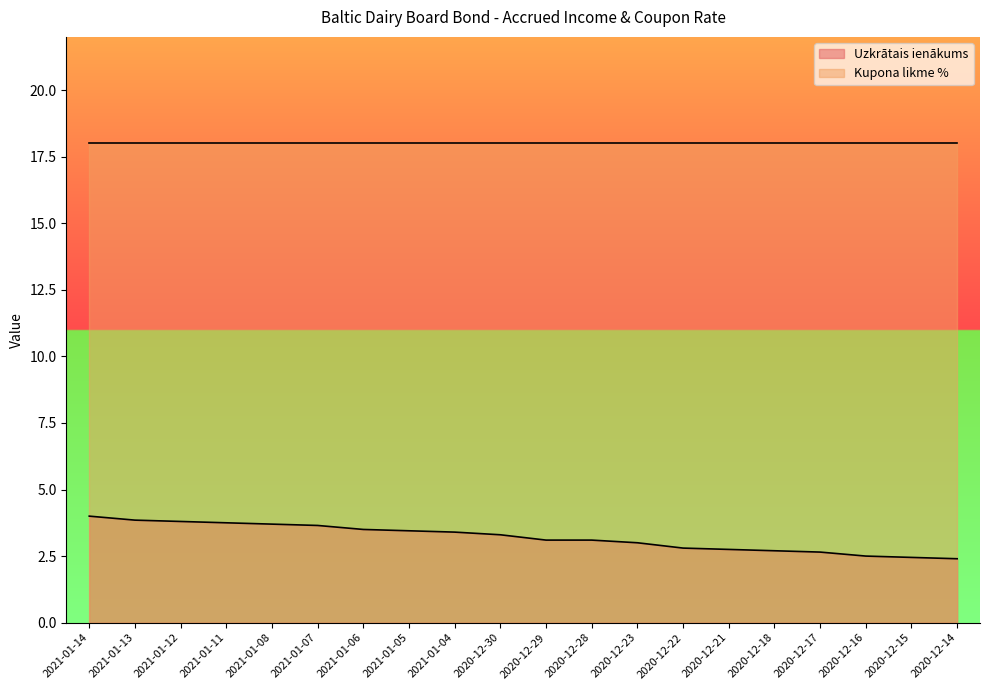

True or false: there are more than 0 points higher than both neighbors.

False